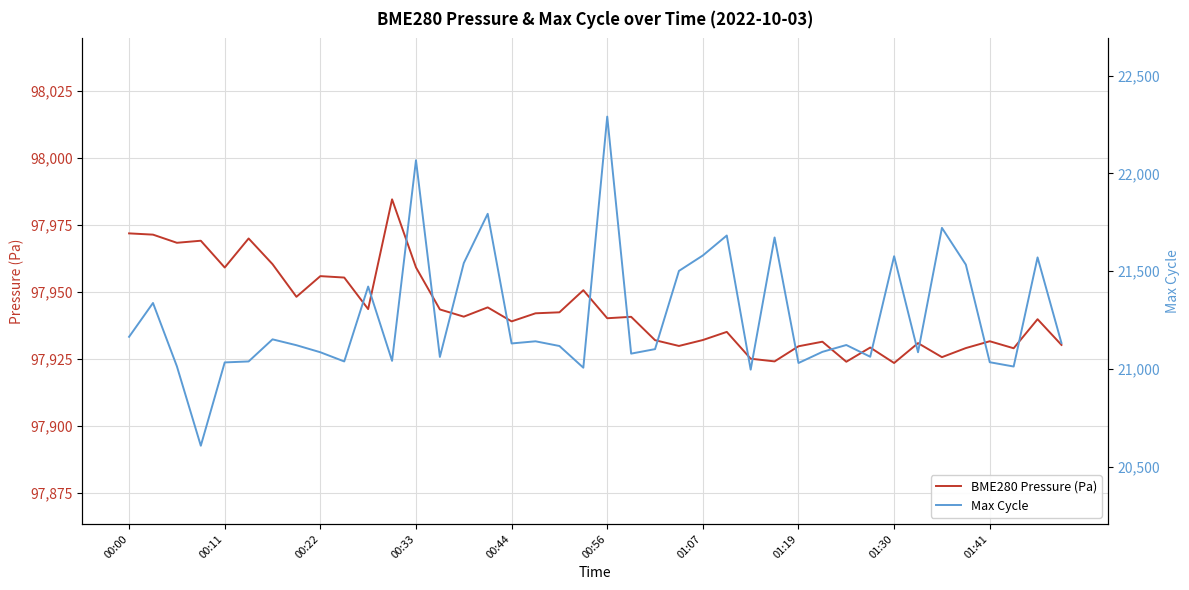

True or false: BME280 Pressure (Pa) has a value of 62888.7 at 01:41.

False